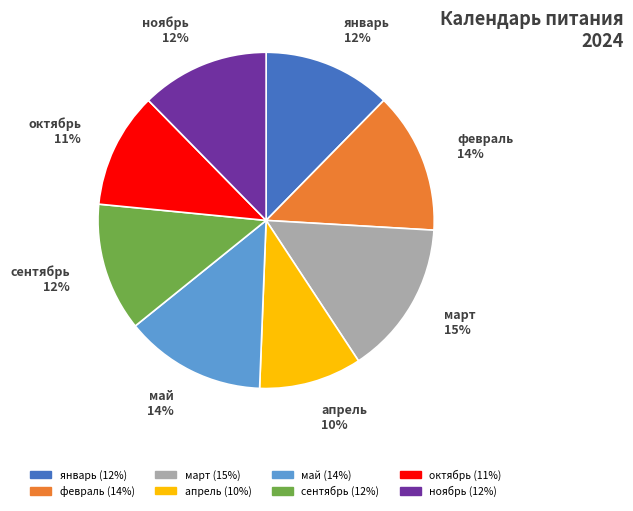

Is the sum of январь and сентябрь greater than half?

No